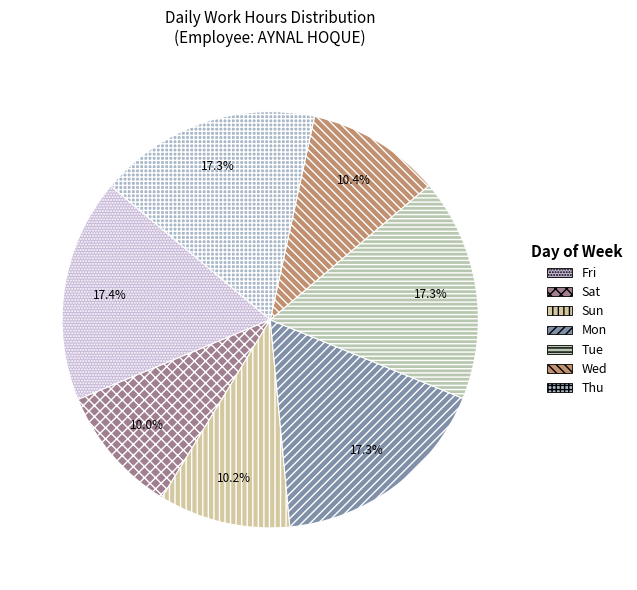

What percentage do Tue and Wed together represent?

27.7%